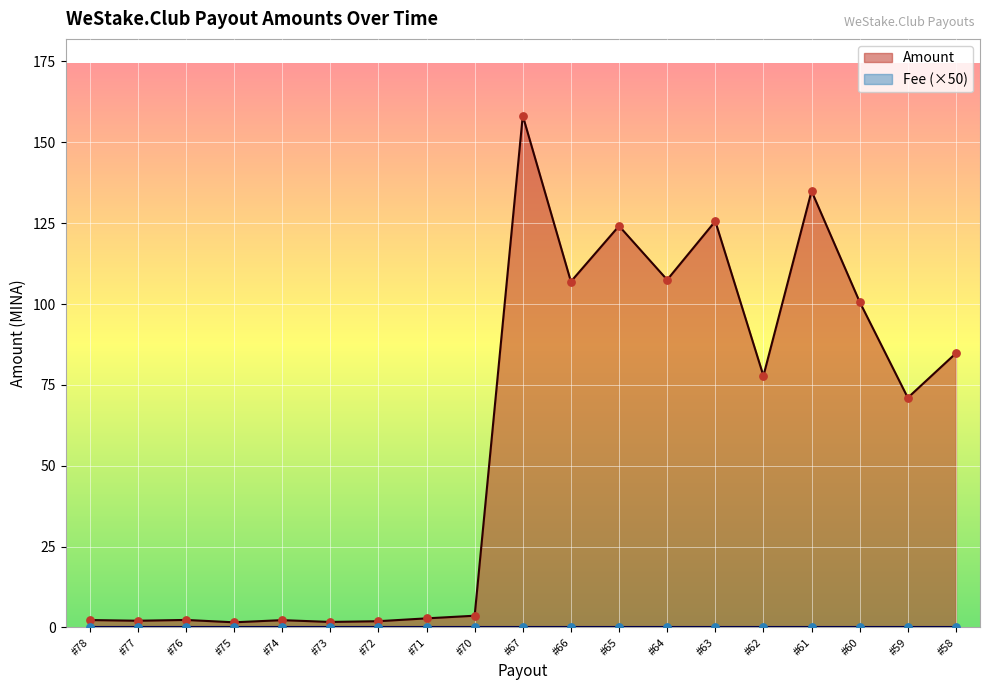

Between #62 and #75, which is larger?

#62